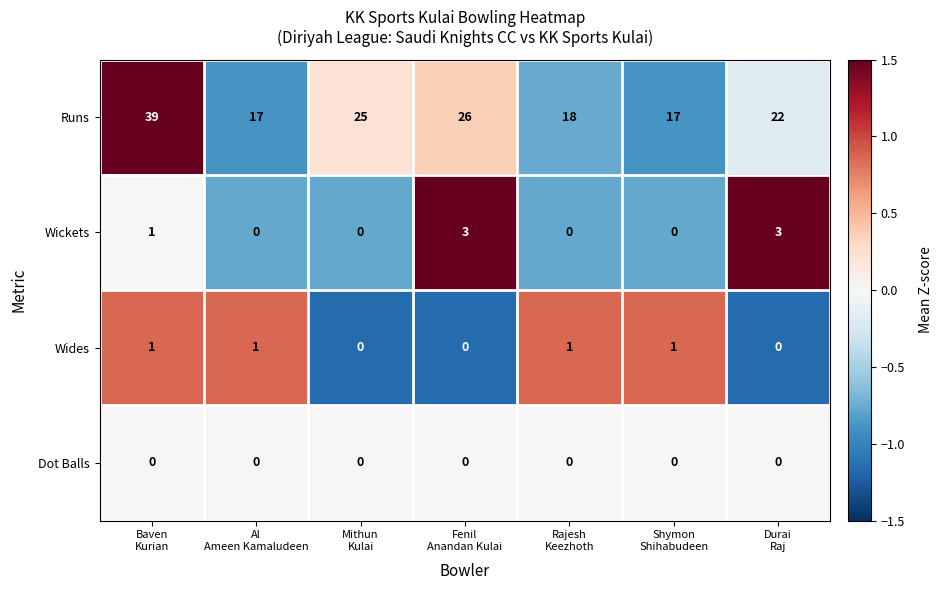

What is the minimum value shown in the chart?

0